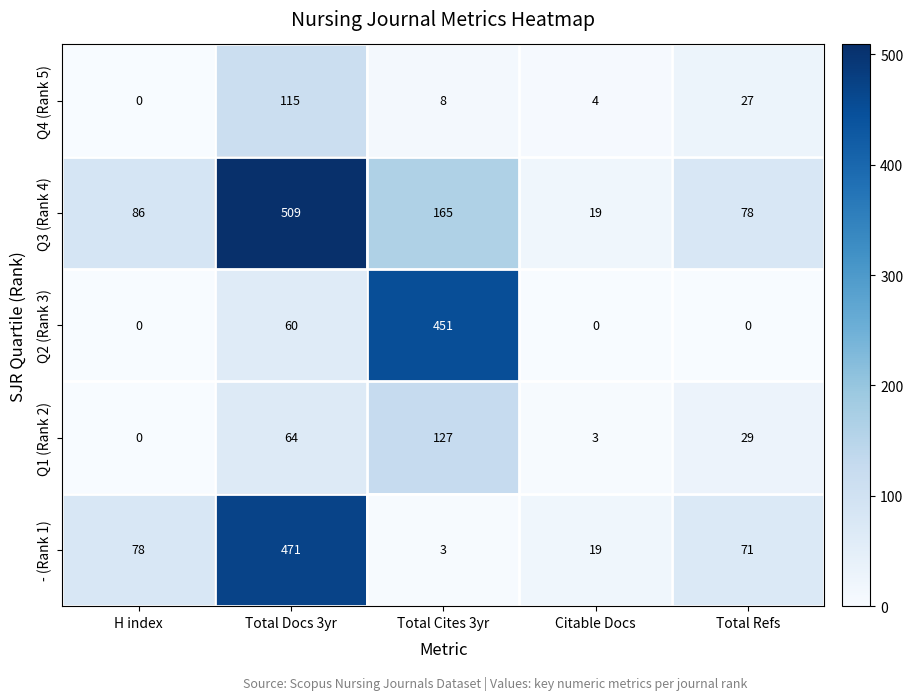

Is it true that - (Rank 1) equals 19 at Citable Docs?

True